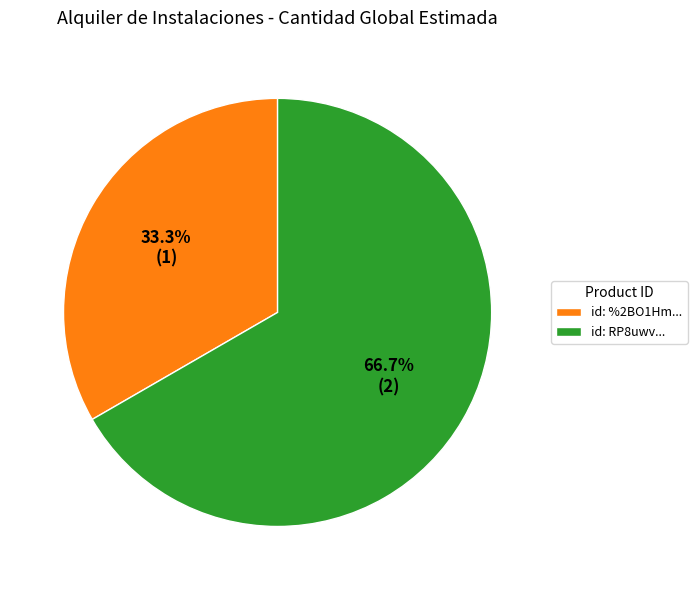

To the nearest percent, what is the difference between the largest and smallest slice percentages?

33%